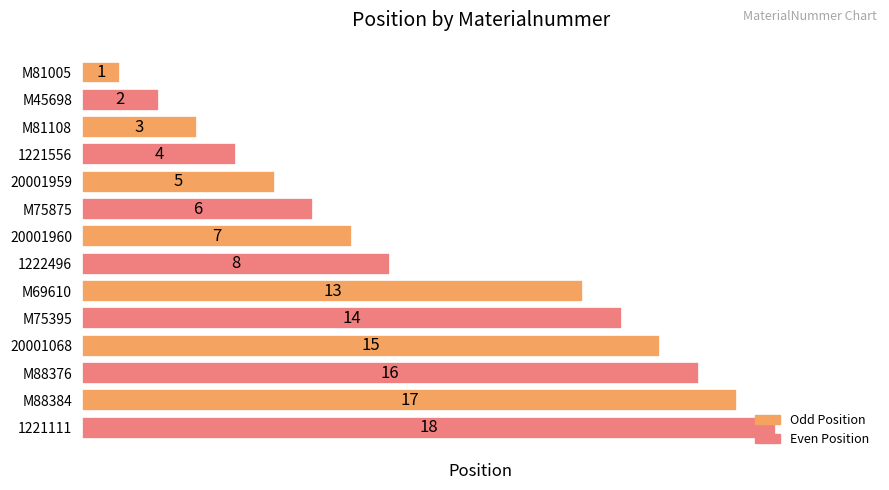

List the labels in order of value, largest first.

1221111, M88384, M88376, 20001068, M75395, M69610, 1222496, 20001960, M75875, 20001959, 1221556, M81108, M45698, M81005